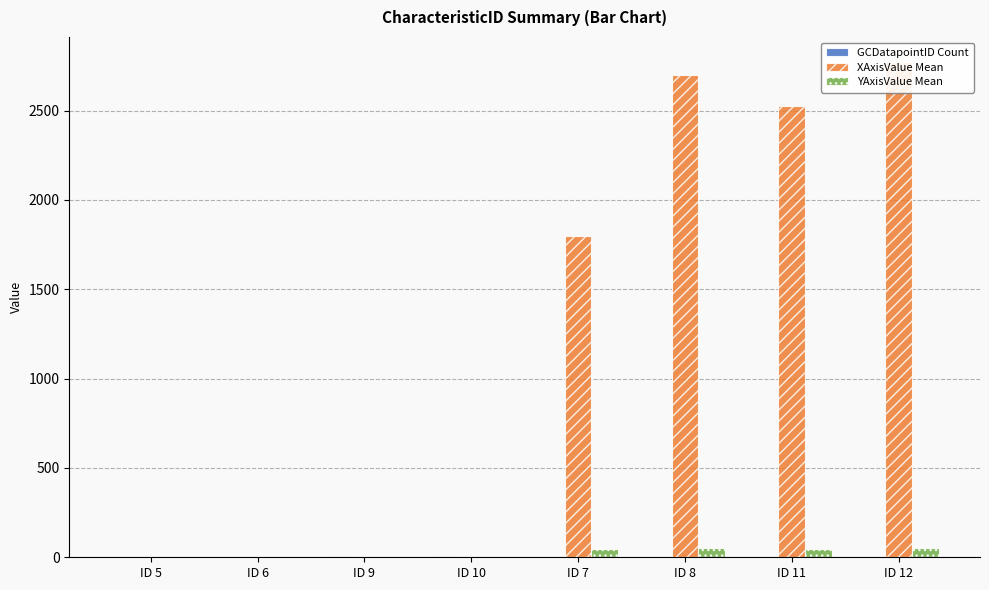

At which label is YAxisValue Mean closest to 25?

ID 11